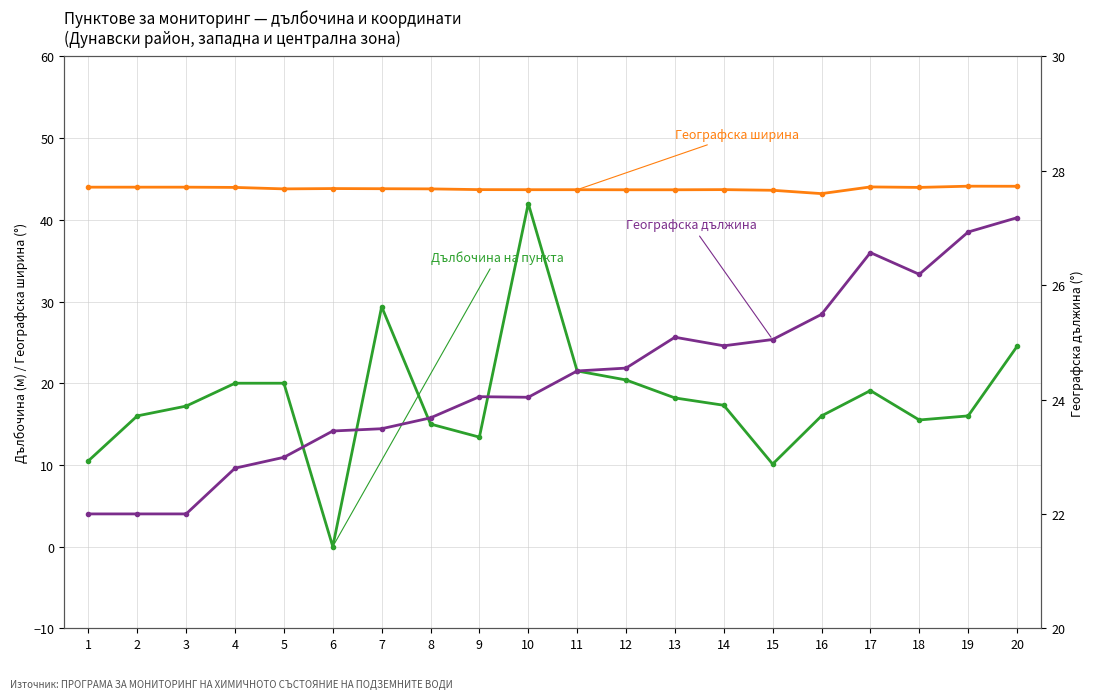

What are all the series names shown in the legend?

Дълбочина на пункта, Географска ширина, Географска дължина